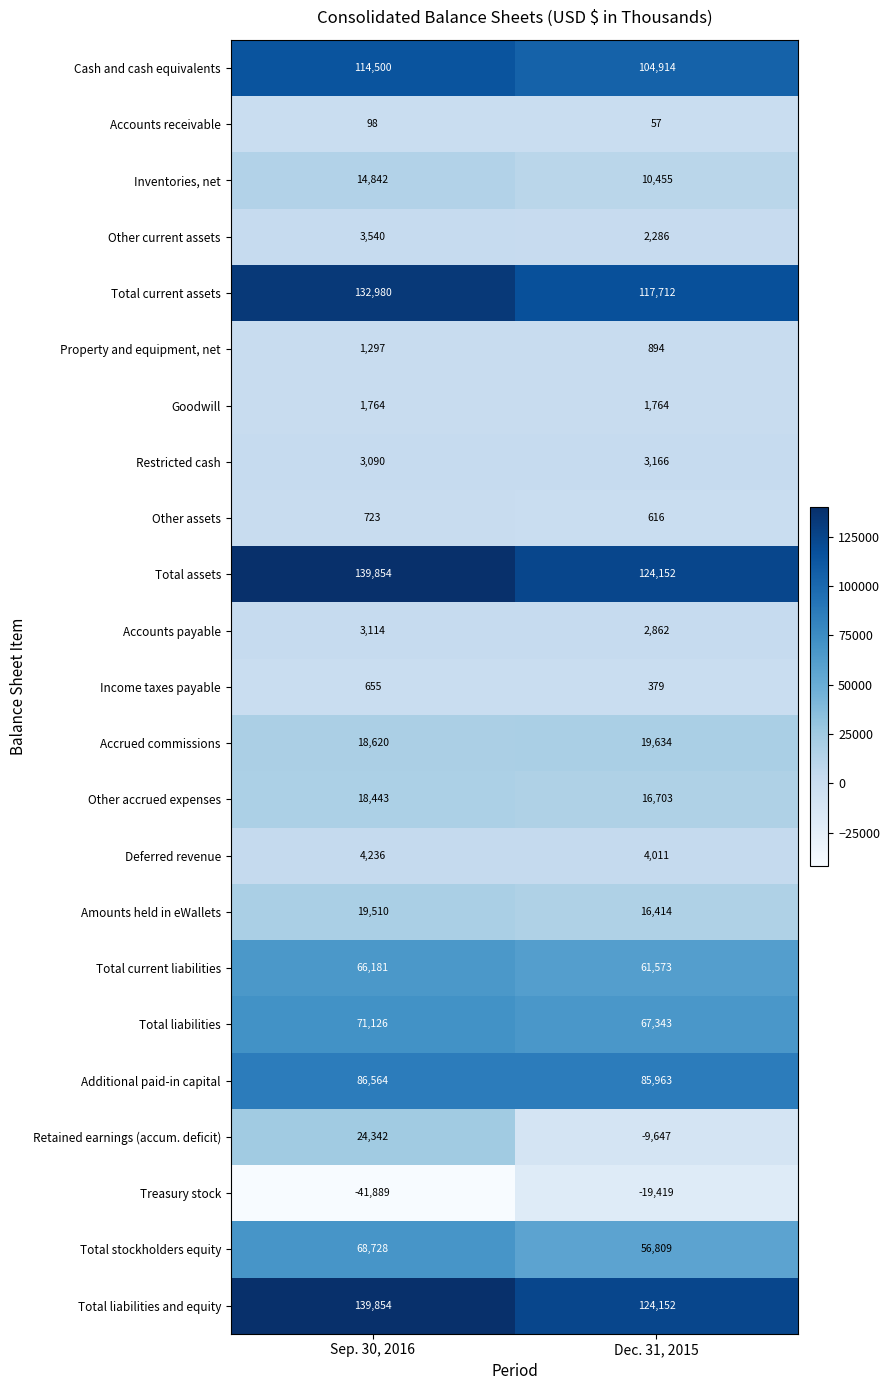

True or false: Income taxes payable has a value of 379 at Dec. 31, 2015.

True